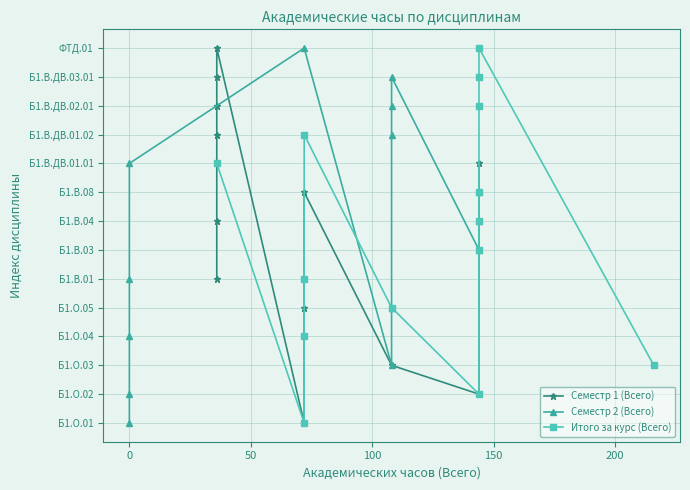

True or false: Семестр 2 (Всего) and Семестр 1 (Всего) cross at least once.

True